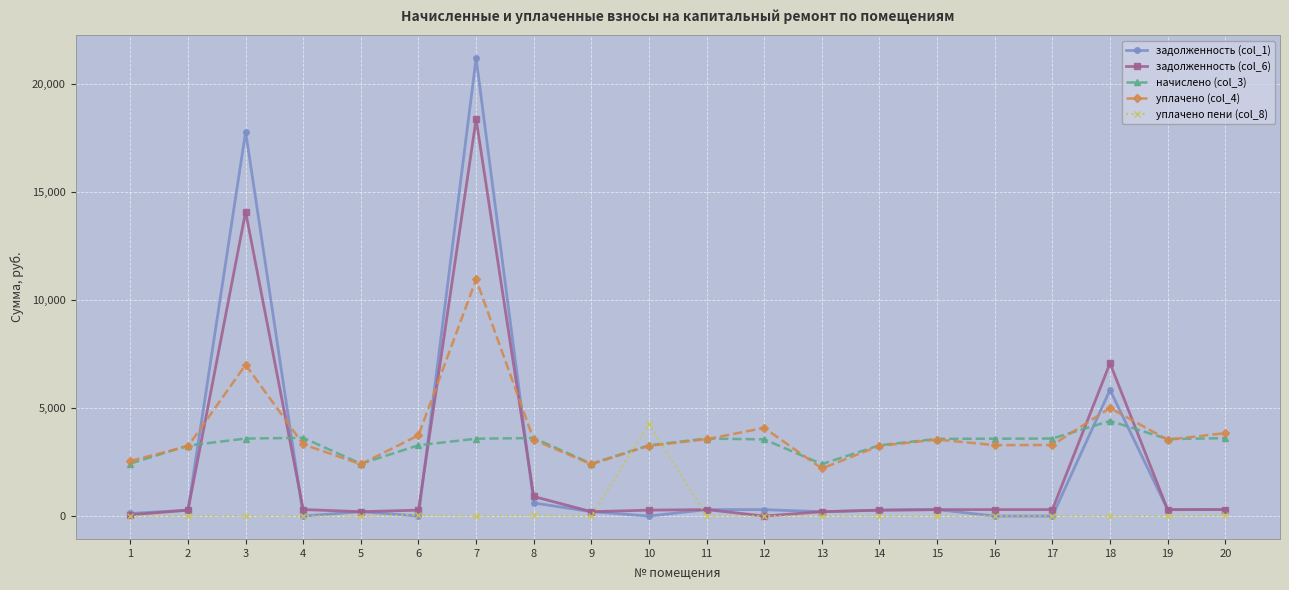

True or false: уплачено пени (col_8) has more than 0 interior local peaks.

True